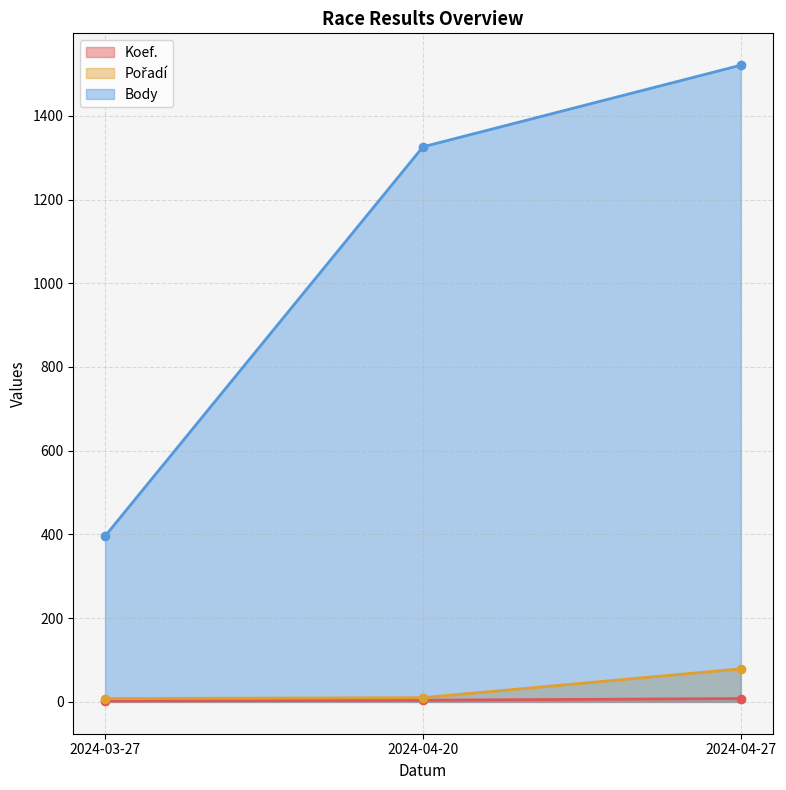

Which series changed the most between 2024-03-27 and 2024-04-27?

Body